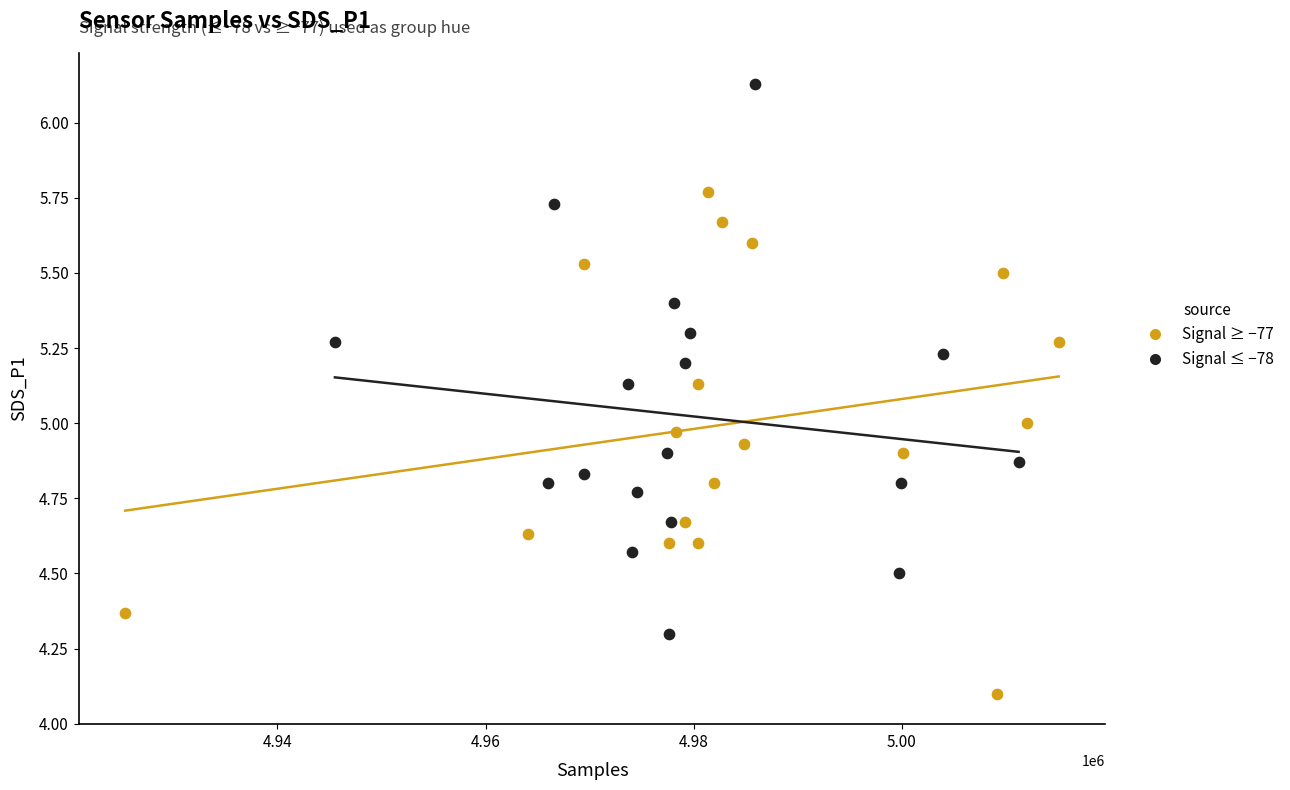

Which series has the largest Y range (max minus min)?

Signal ≤ −78